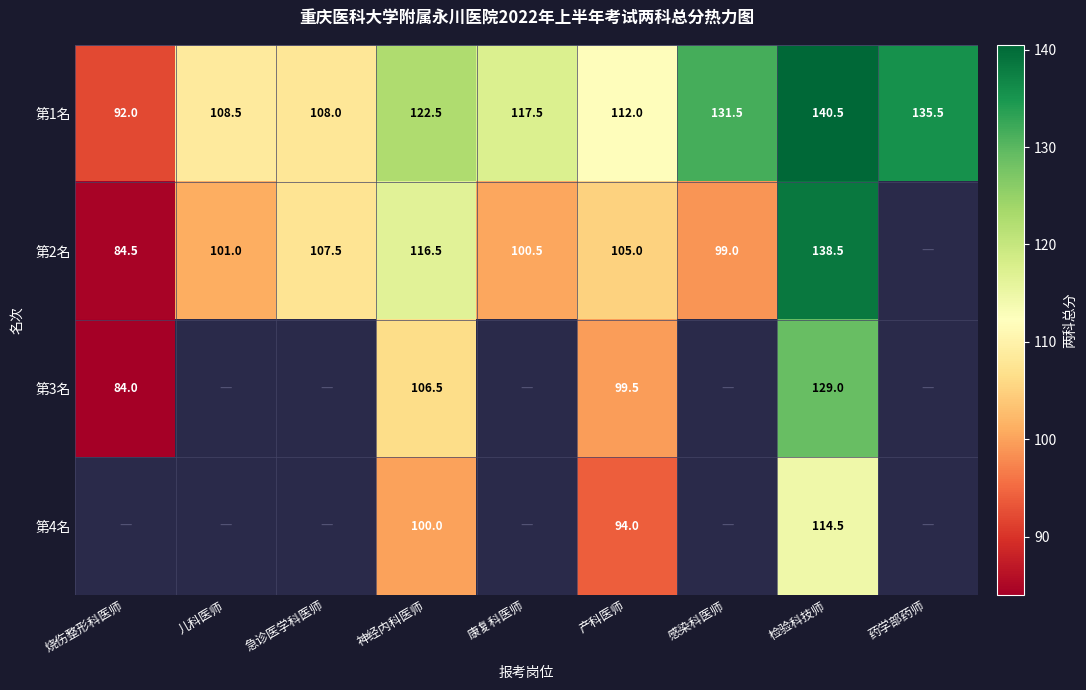

At which label does 第1名 reach its minimum?

烧伤整形科医师